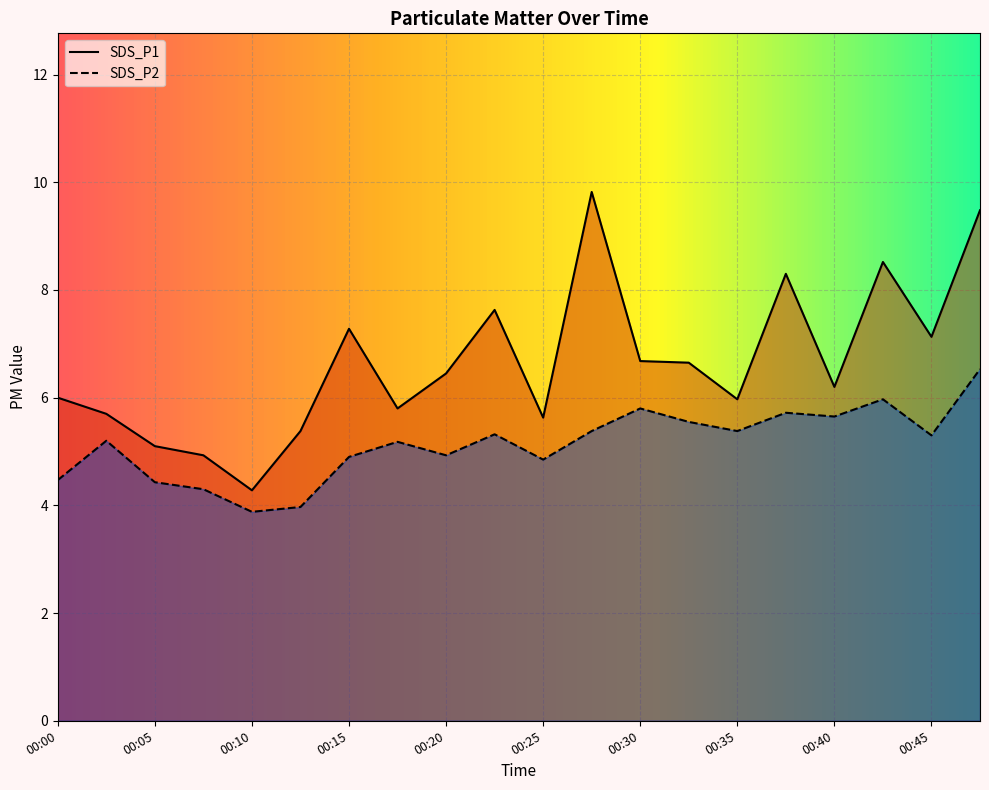

What are all the series names shown in the legend?

SDS_P1, SDS_P2